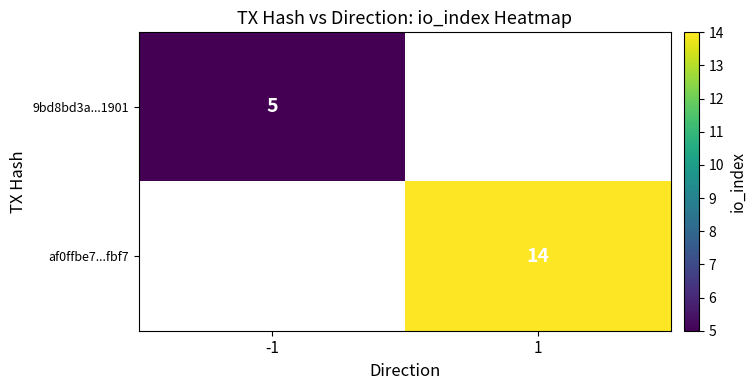

Is it true that 9bd8bd3a...1901 equals 5 at -1?

True